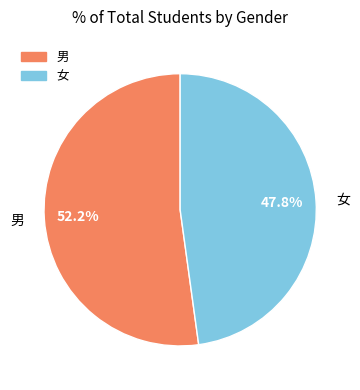

To the nearest percent, what is the difference between the largest and smallest slice percentages?

4%